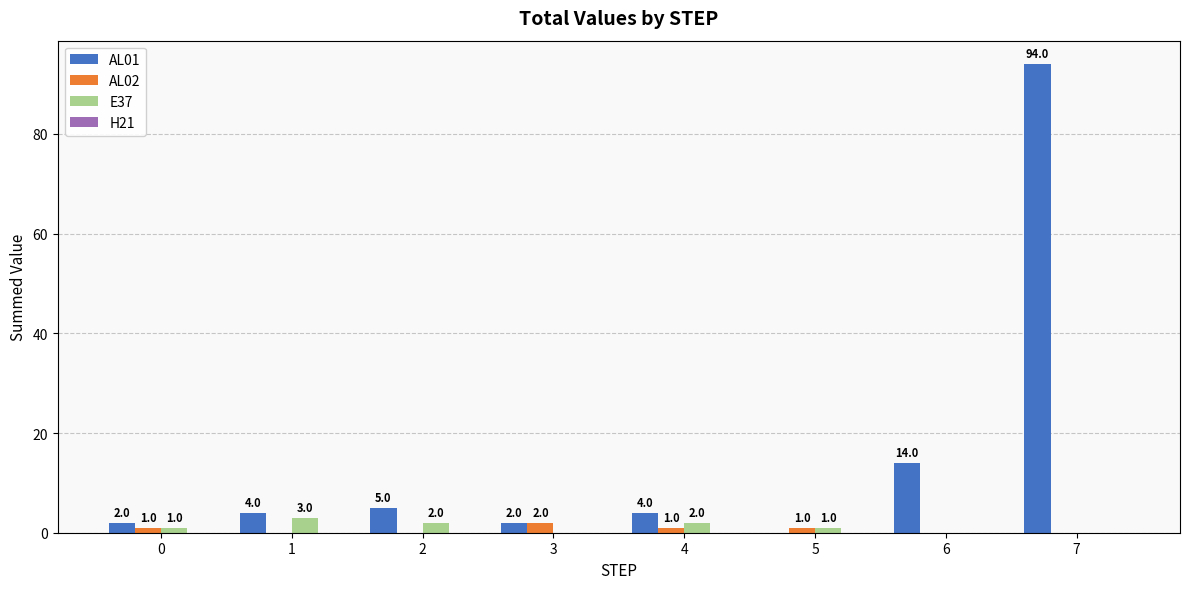

What is the sum of the E37 values at 5 and 1?

4